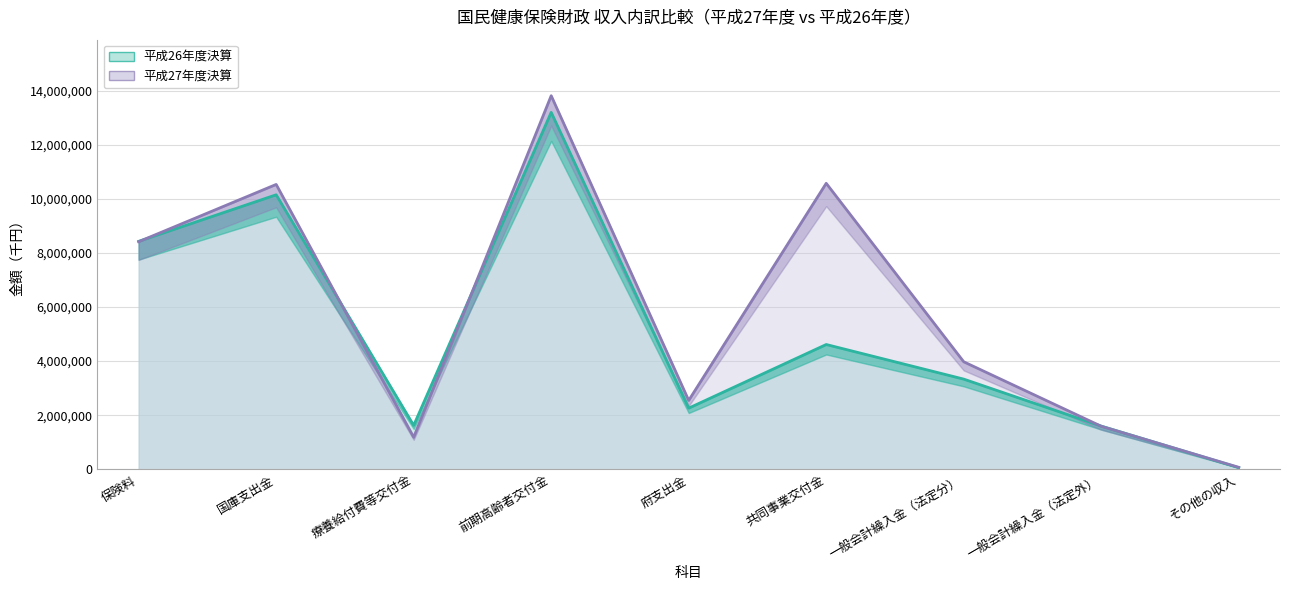

What are all the series names shown in the legend?

平成26年度決算, 平成27年度決算